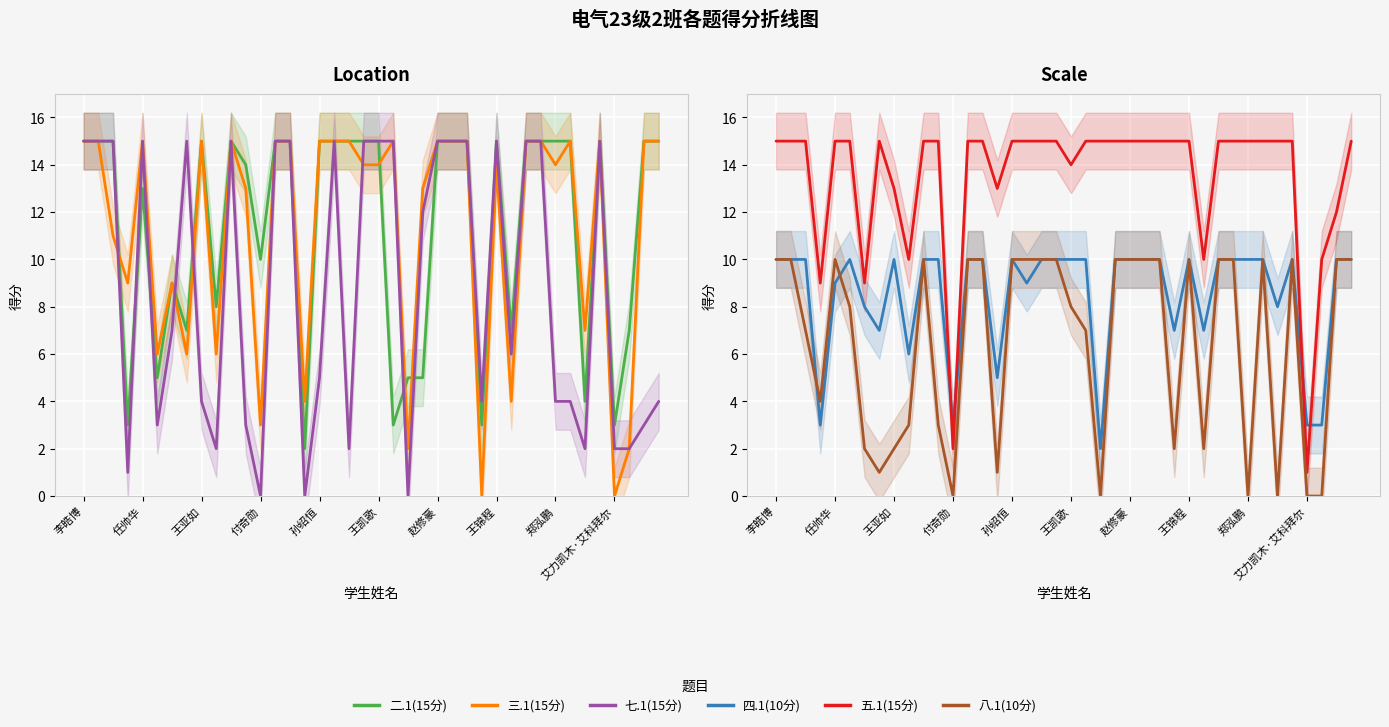

The value of 七.1(15分) at 王锦程 is 26. True or false?

False